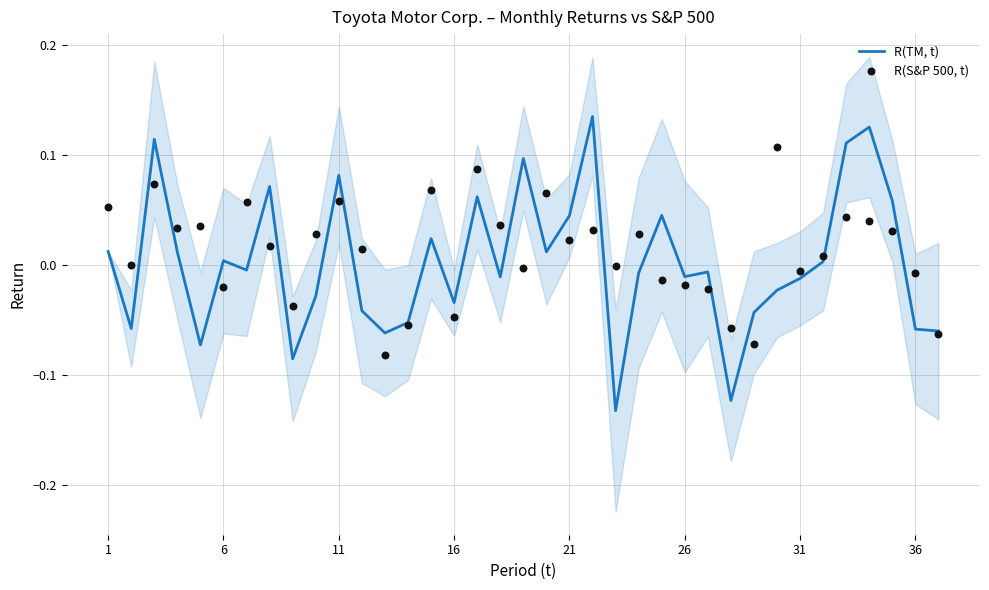

Which series contains the highest Y value?

R(TM, t)